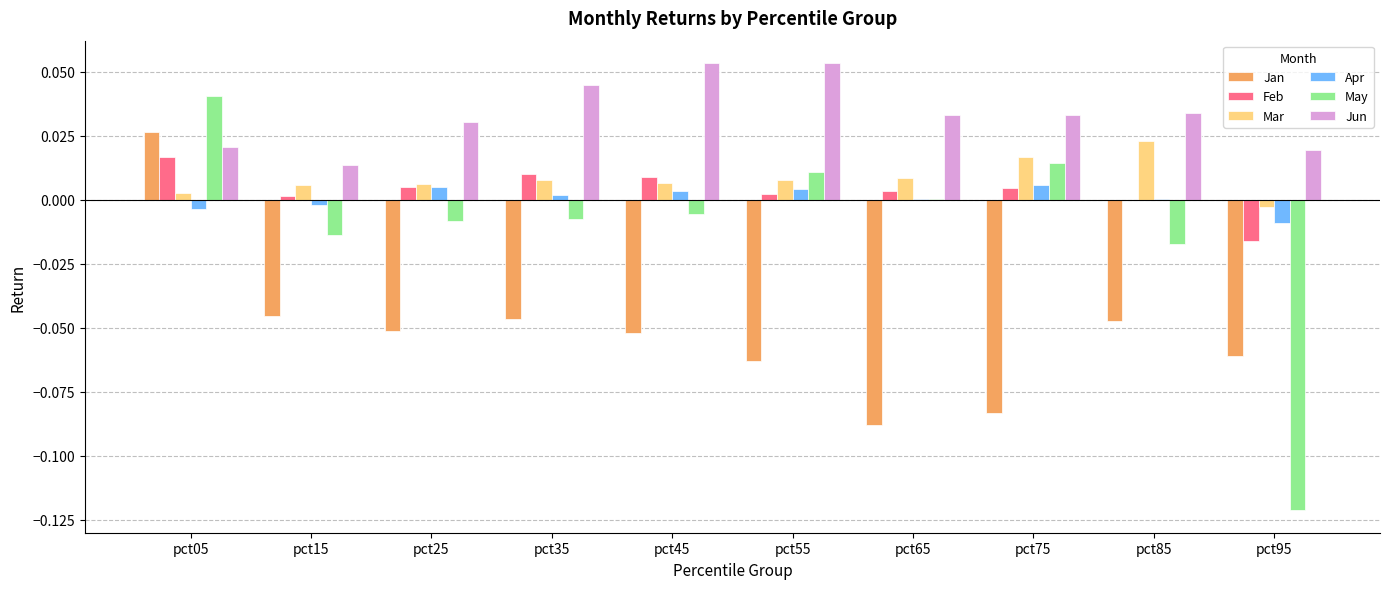

What are all the series names shown in the legend?

Jan, Feb, Mar, Apr, May, Jun